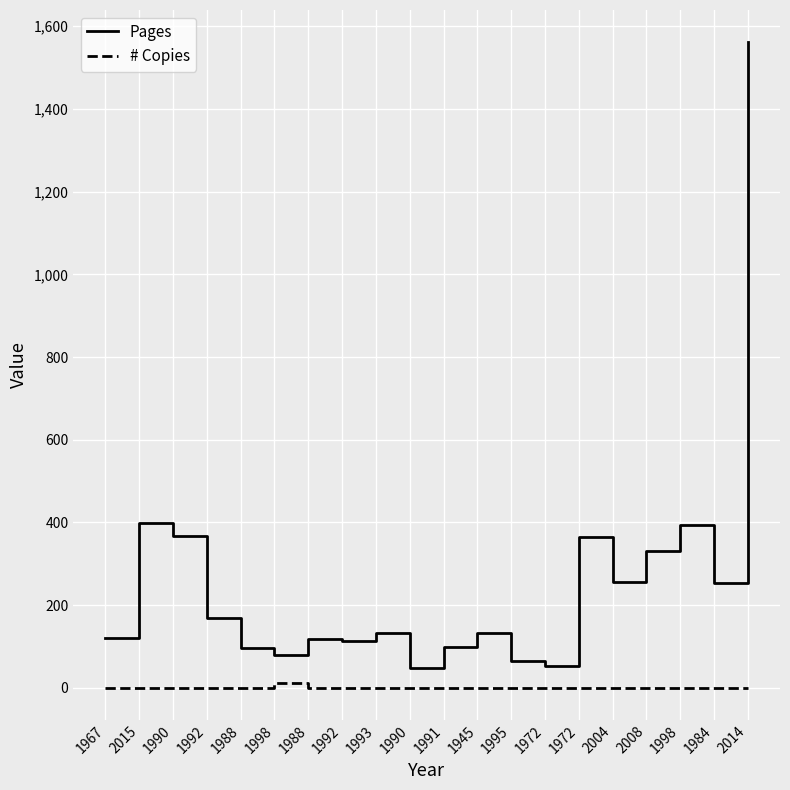

What are all the series names shown in the legend?

Pages, # Copies